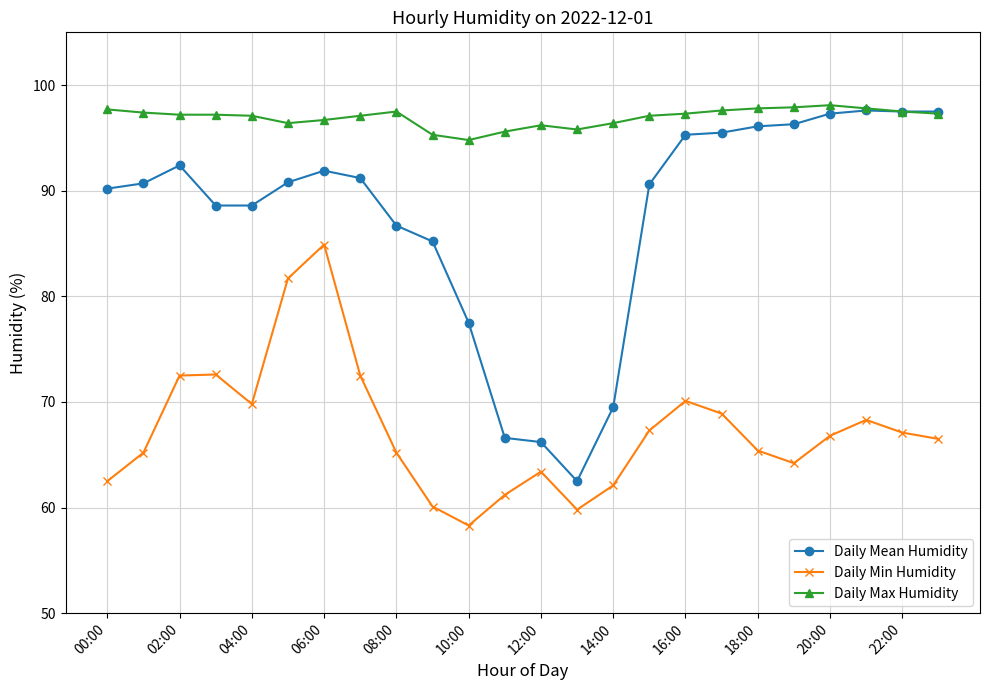

Rank the series by their maximum value, from highest to lowest.

Daily Max Humidity, Daily Mean Humidity, Daily Min Humidity